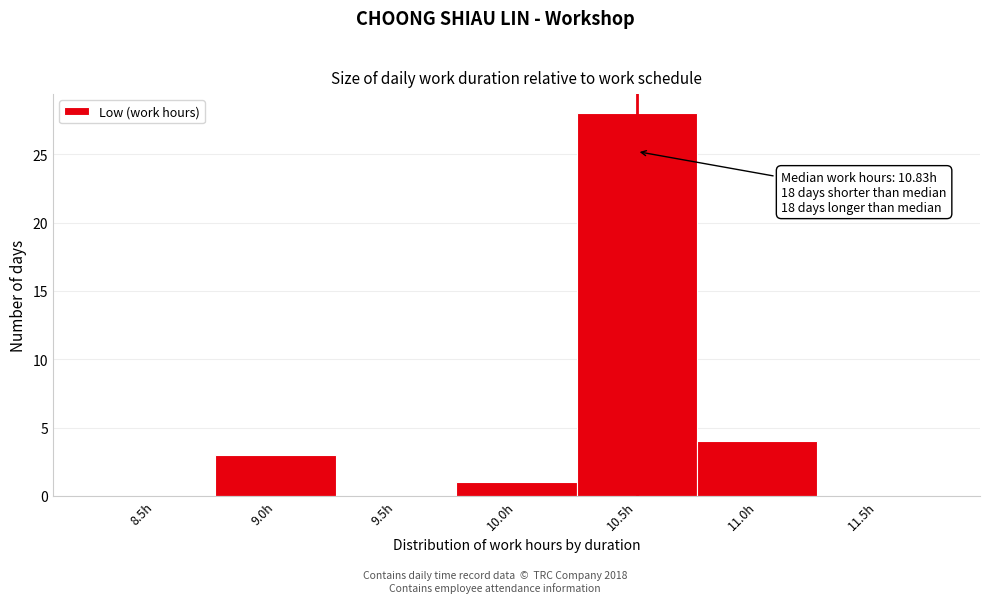

Reading left to right, transcribe all the data shown in this chart.

8.5h=0	9.0h=3	9.5h=0	10.0h=1	10.5h=28	11.0h=4	11.5h=0